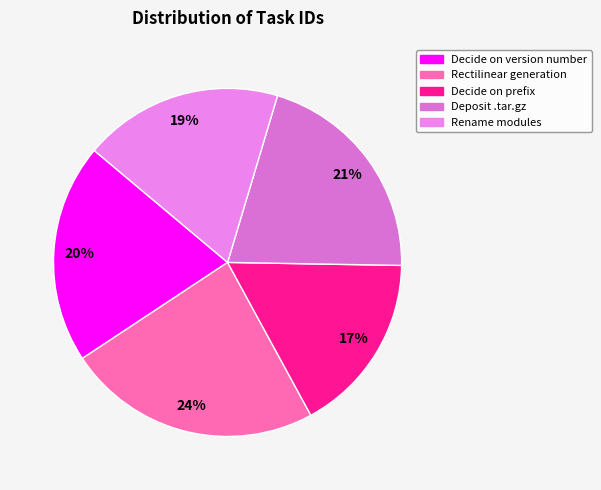

What is the largest slice in the pie chart?

Rectilinear generation